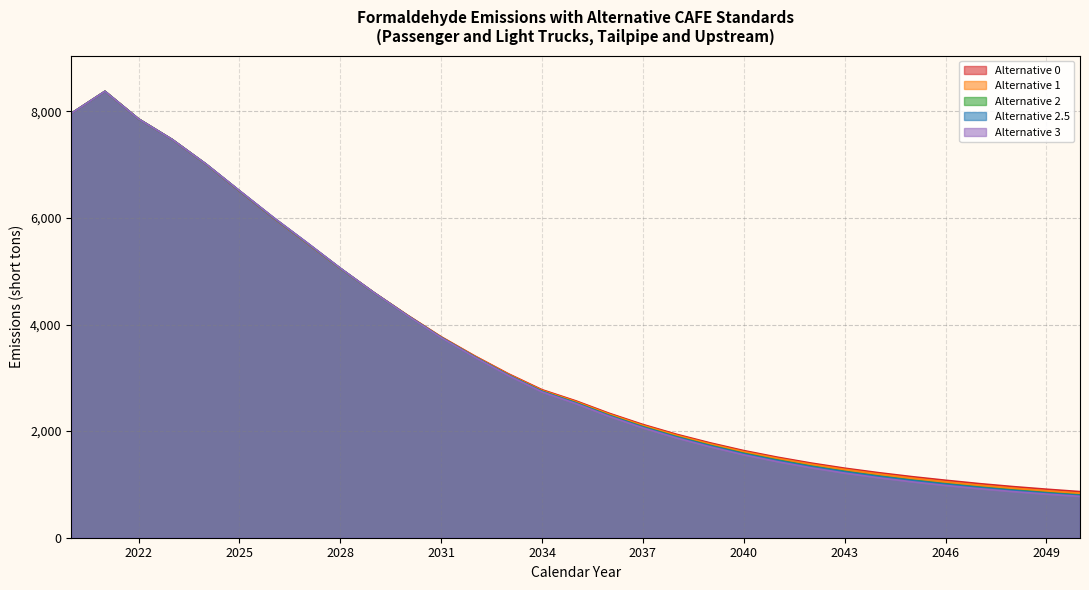

Is it true that Alternative 1 equals 4170.0 at 2030?

True